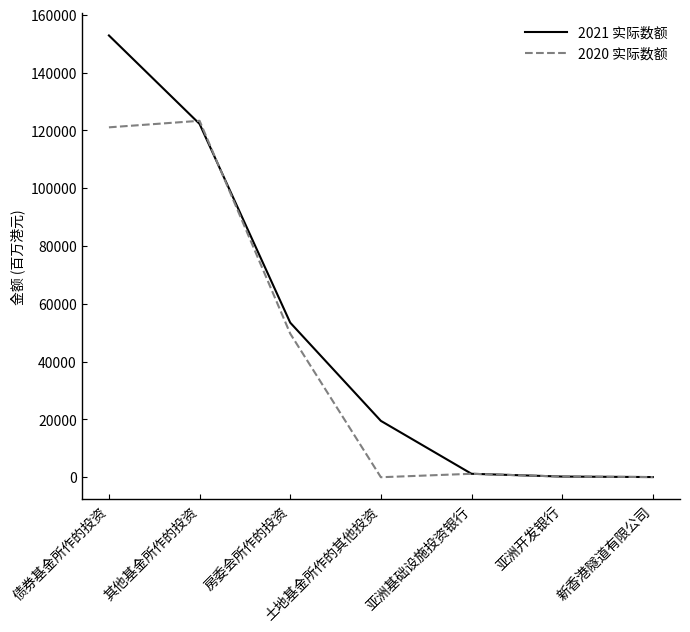

Where does the 2020 实际数额 series first go above 1192?

债券基金所作的投资